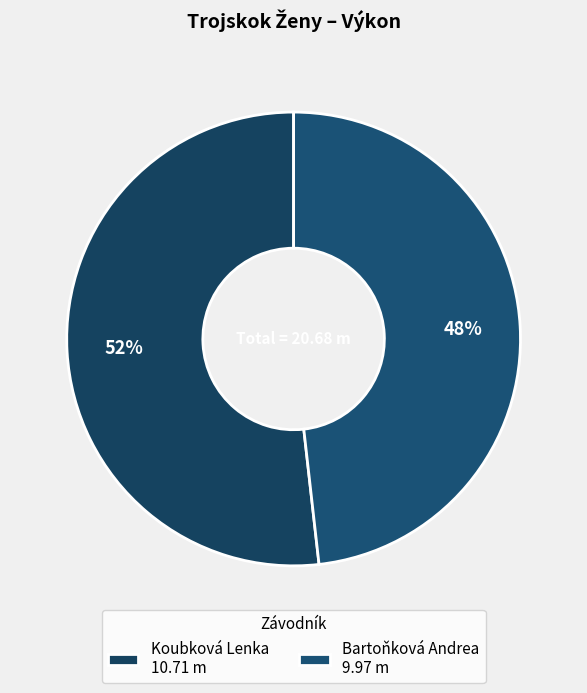

Which category has the smallest portion of the pie?

Bartoňková Andrea